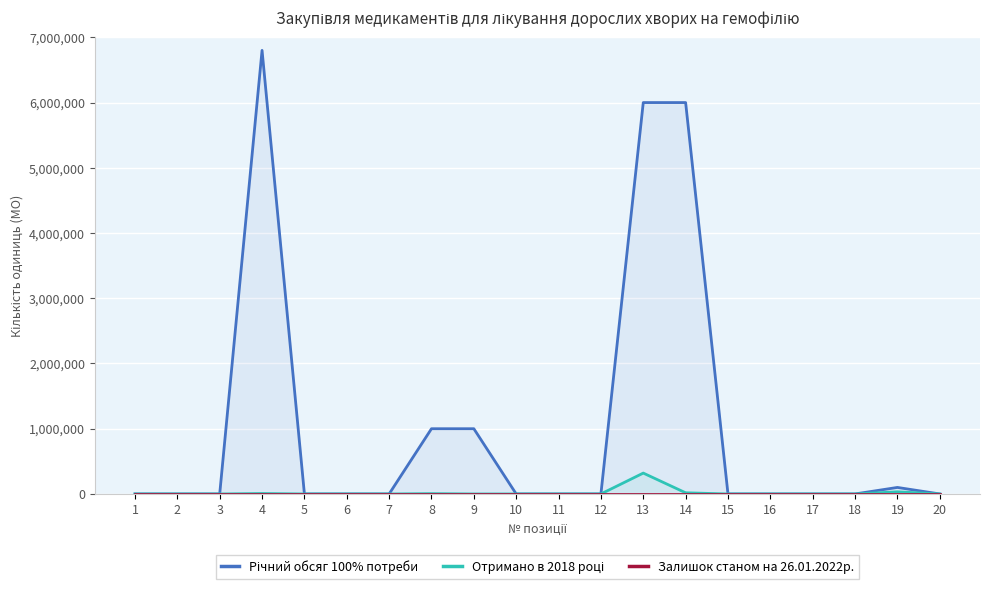

Which series changed the most between 5 and 6?

Річний обсяг 100% потреби